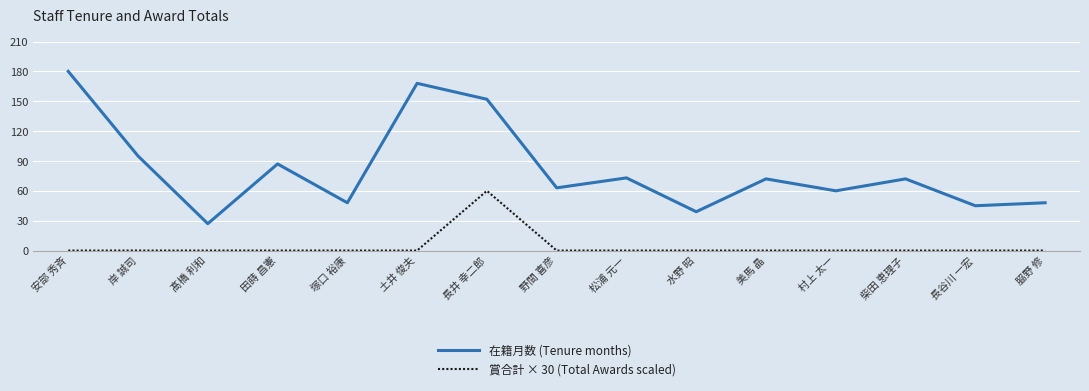

What is the difference between the 在籍月数 (Tenure months) values at 安部 秀斉 and 美馬 晶?

108